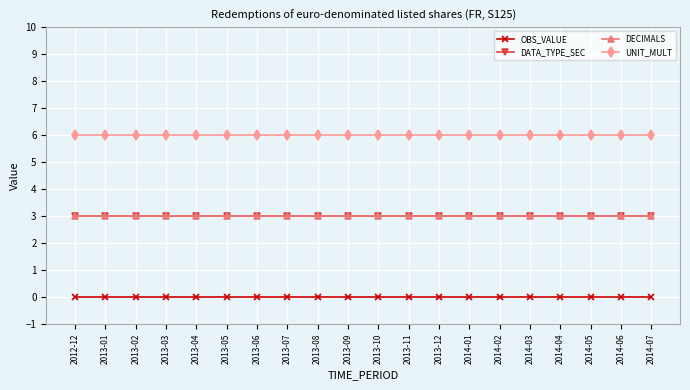

Does the chart have visible grid lines?

Yes